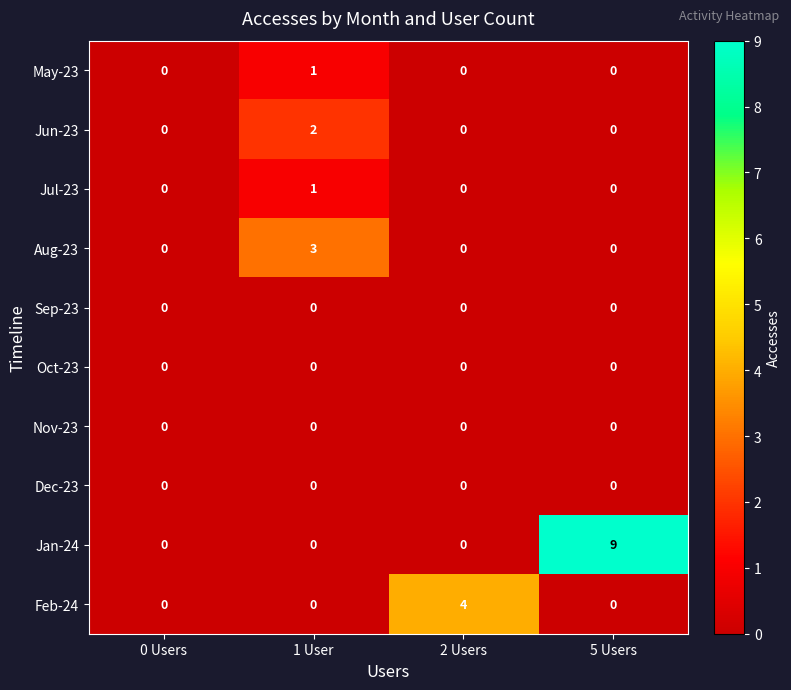

Count the Jul-23 values in the range 0 to 1.

4